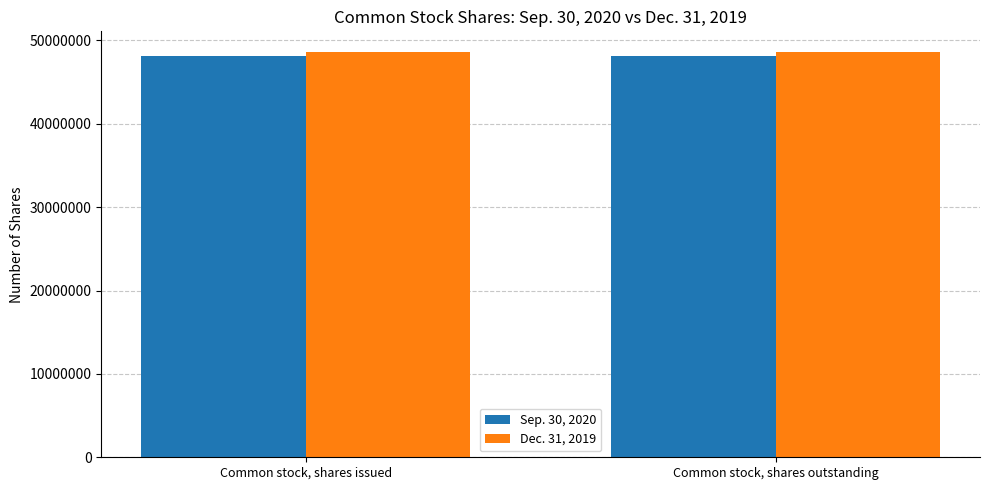

What is the spread (max minus min) of values at Common stock, shares outstanding?

568820